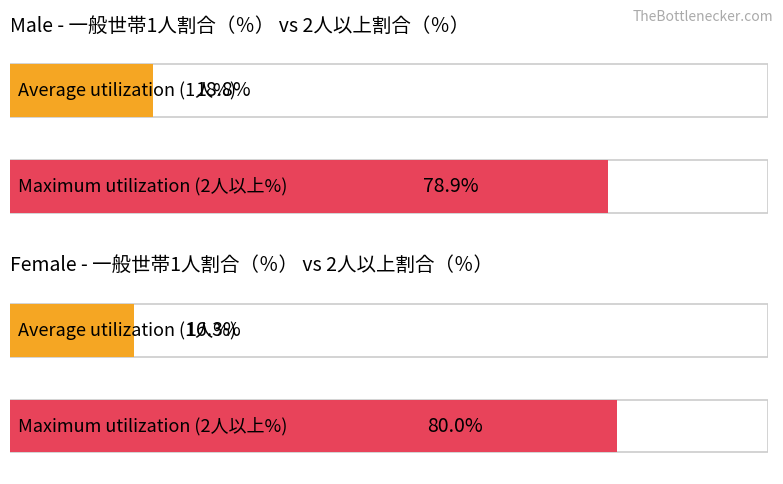

Is the value of Average utilization at 15歳以上計 greater than the value of Maximum utilization at 60～64歳?

No